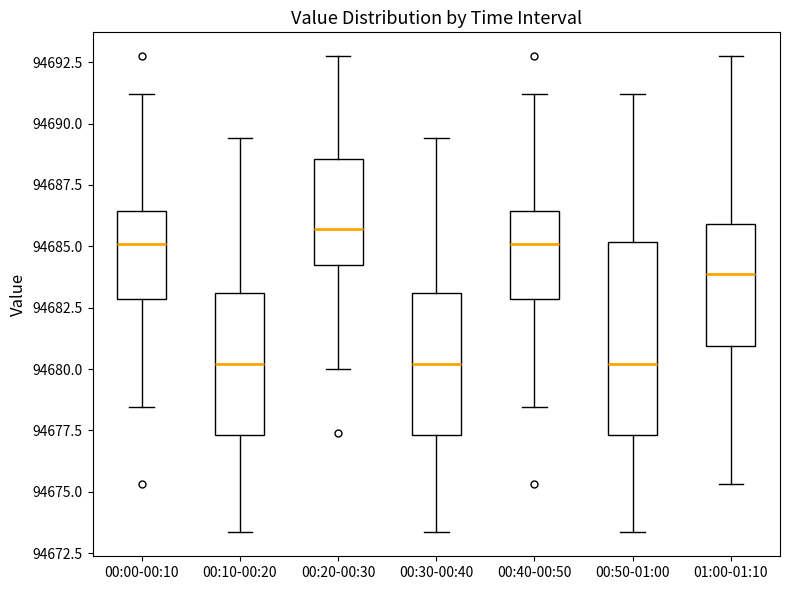

Where does the lower whisker of the box for 00:20-00:30 end on the y-axis? The values are not printed on the chart, so give them approximately, as read against the axis.

94680.0